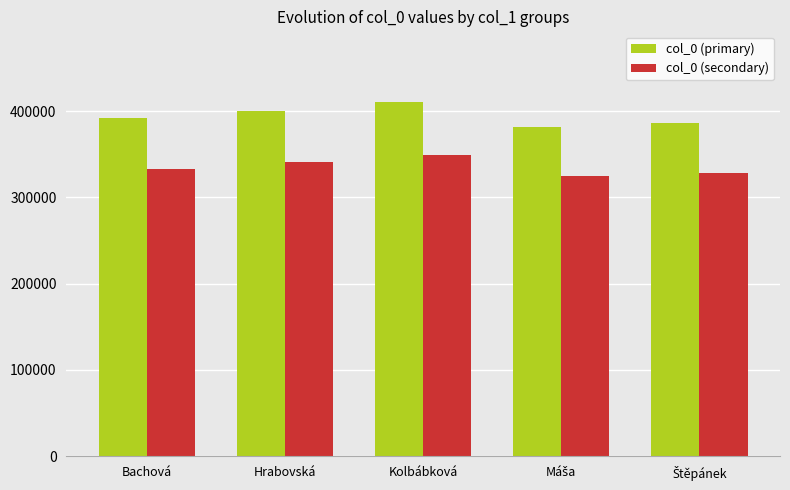

List the series in order of their overall mean, lowest first.

col_0 (secondary), col_0 (primary)